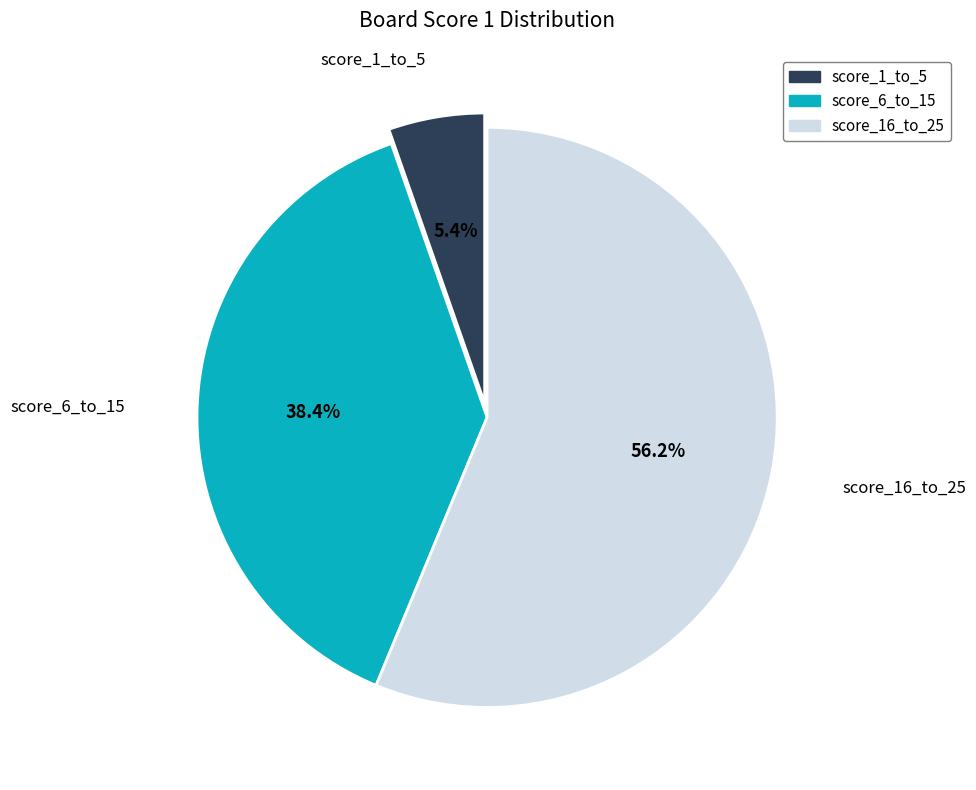

Does any single category account for the majority?

Yes